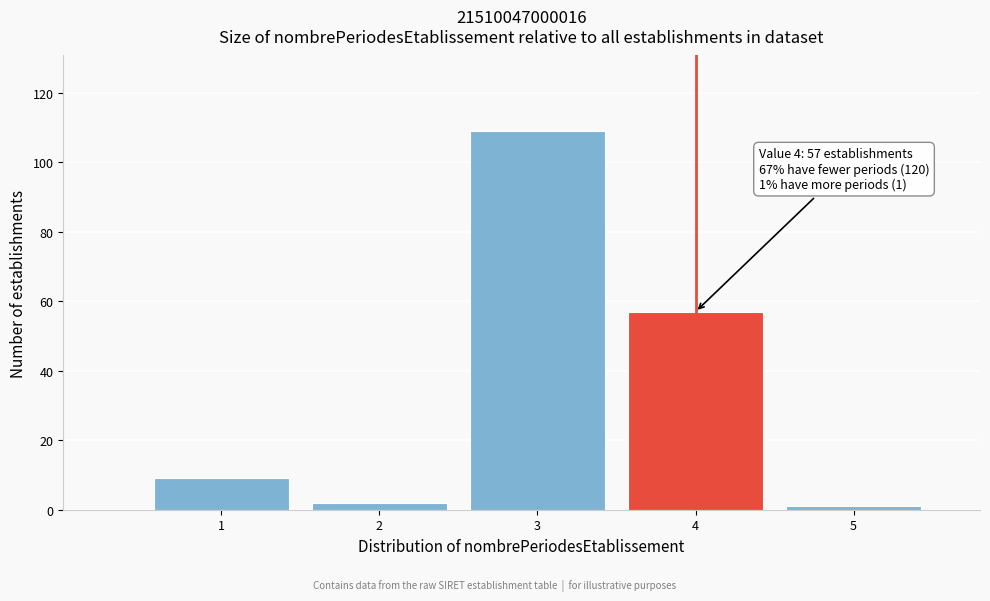

Reading left to right, list all the values displayed in this chart.

9	2	109	57	1